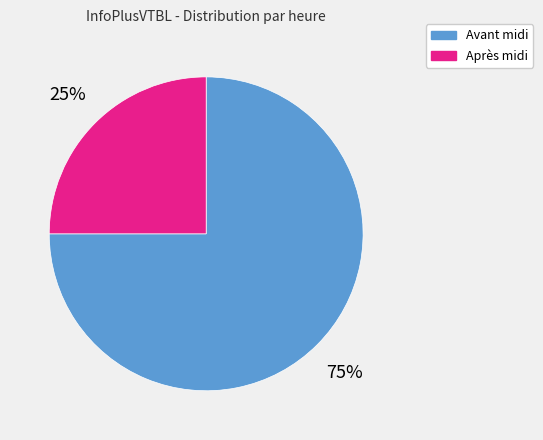

What is the ratio of the value at Après midi to the value at Avant midi?

0.3